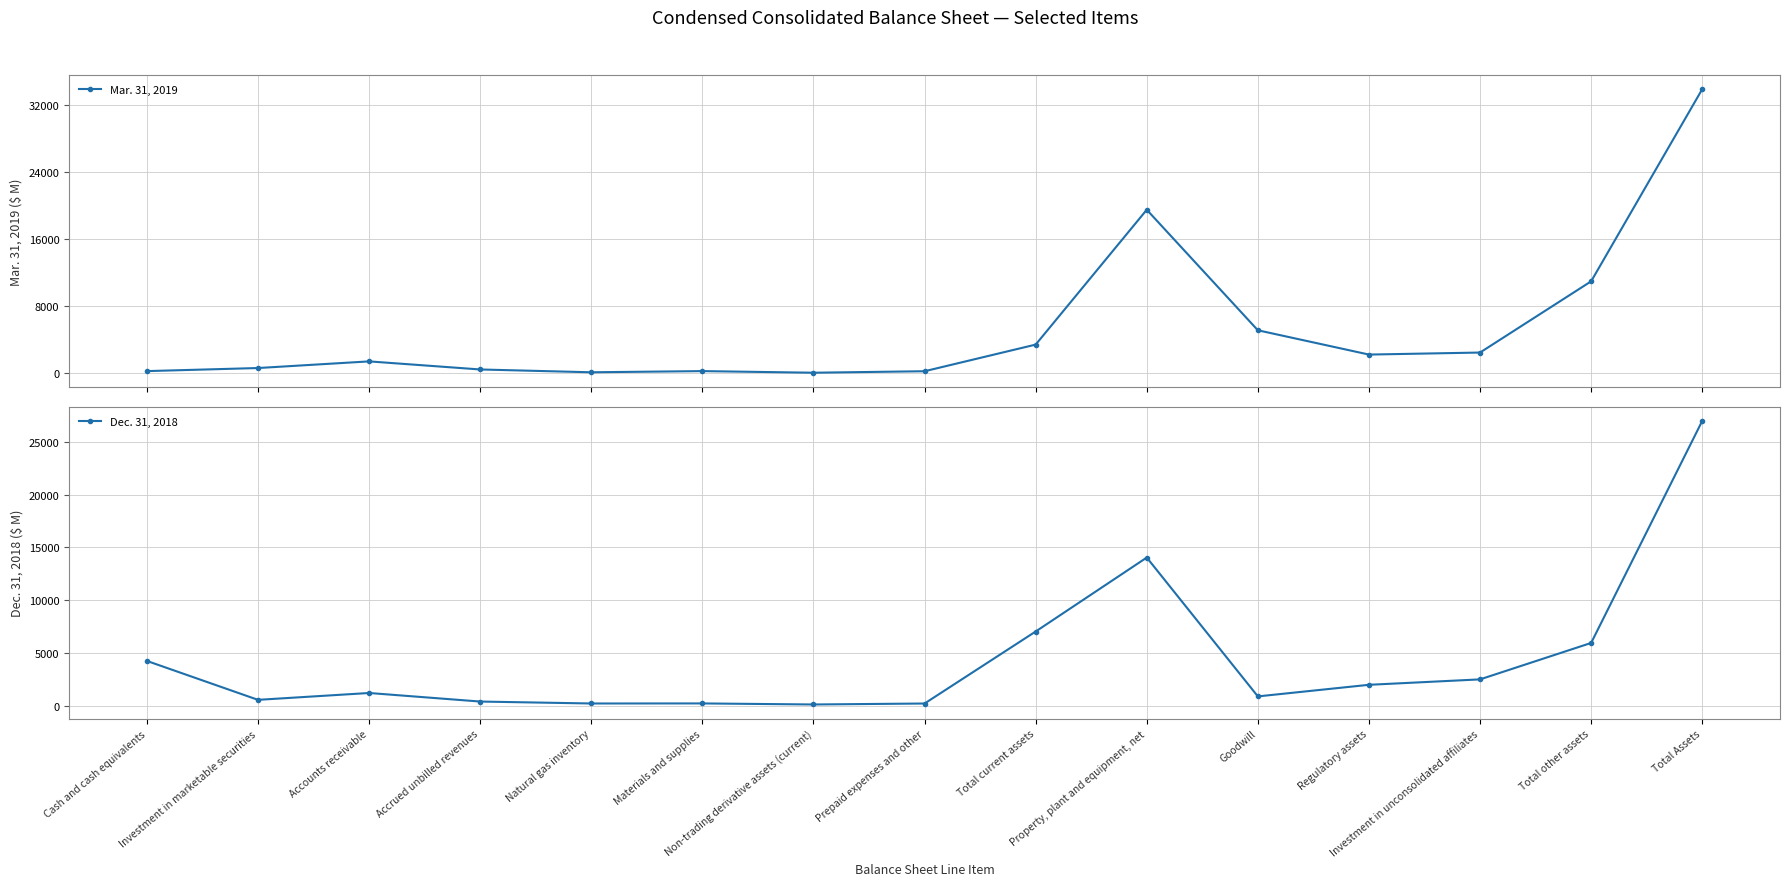

True or false: Mar. 31, 2019 and Dec. 31, 2018 cross at least once.

True